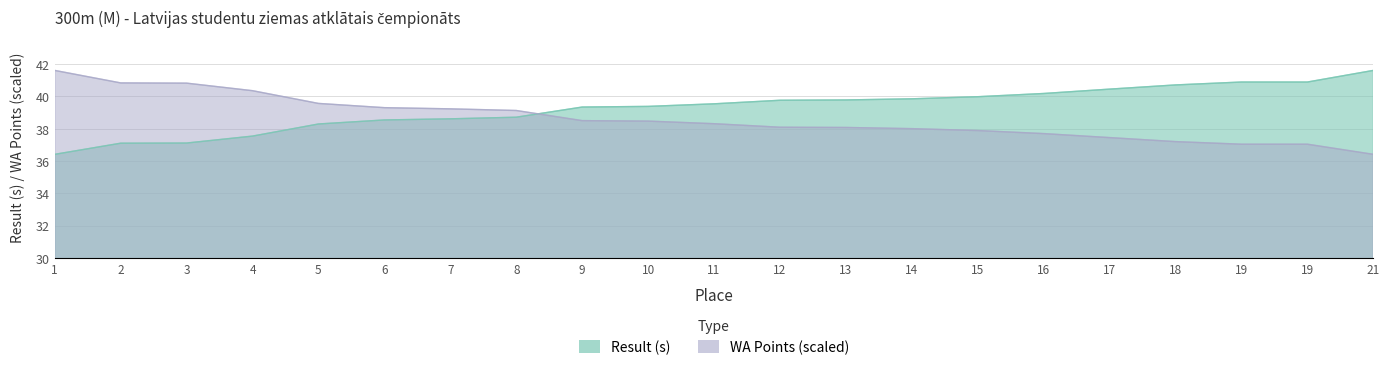

What are all the series names shown in the legend?

Result, WA